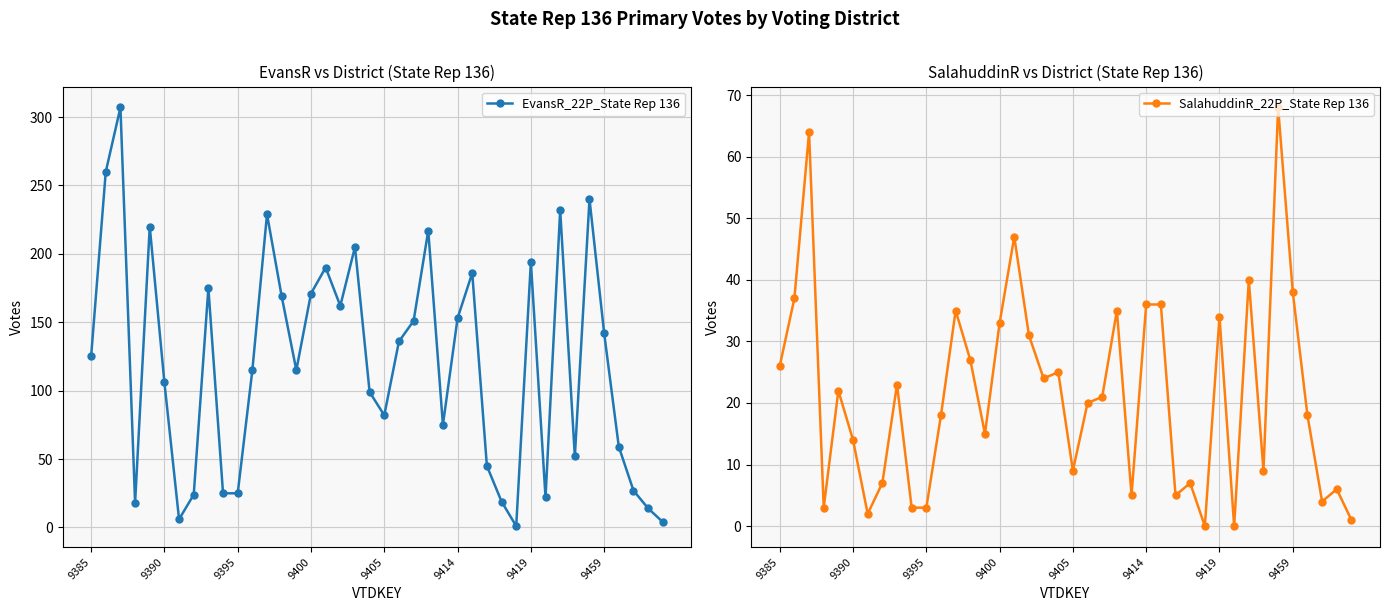

What is the sum of the SalahuddinR_22P_State Rep 136 values at 8 and 10?

26